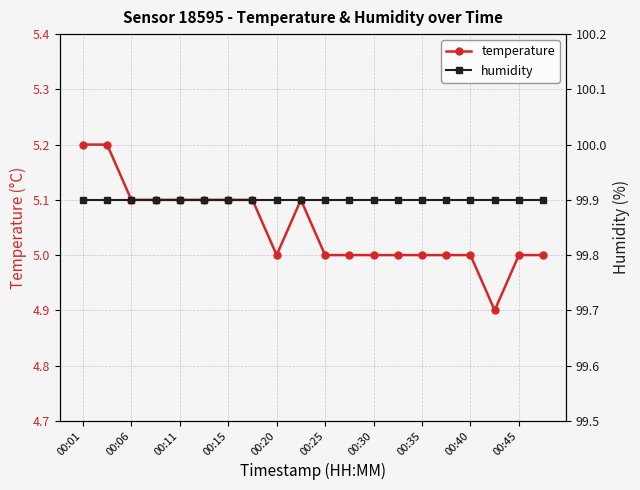

True or false: temperature has more than 2 interior local peaks.

False